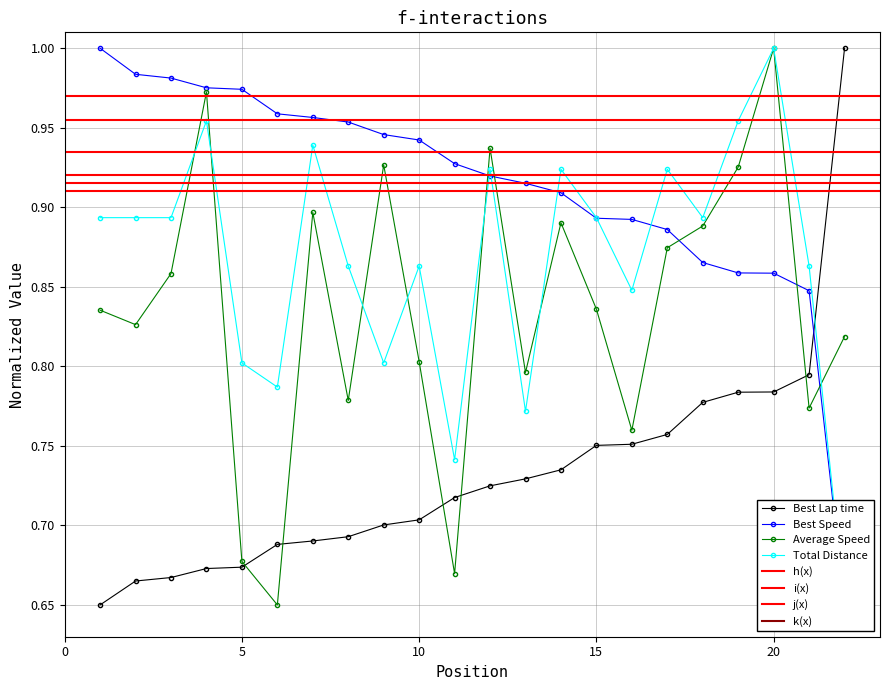

True or false: Average Speed has more than 1 points higher than both neighbors.

True